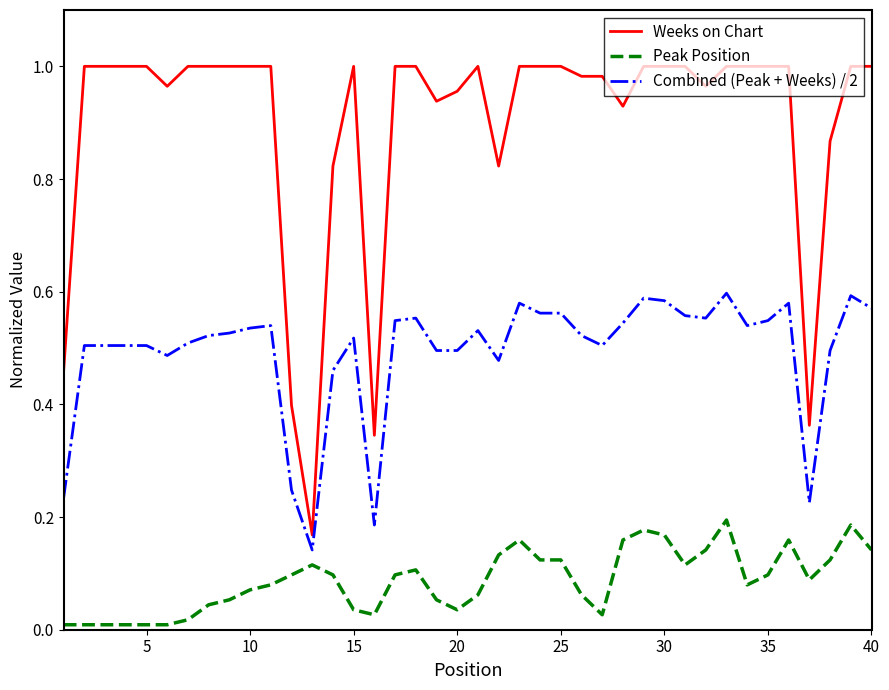

Which series has the largest total across all categories?

Weeks on Chart